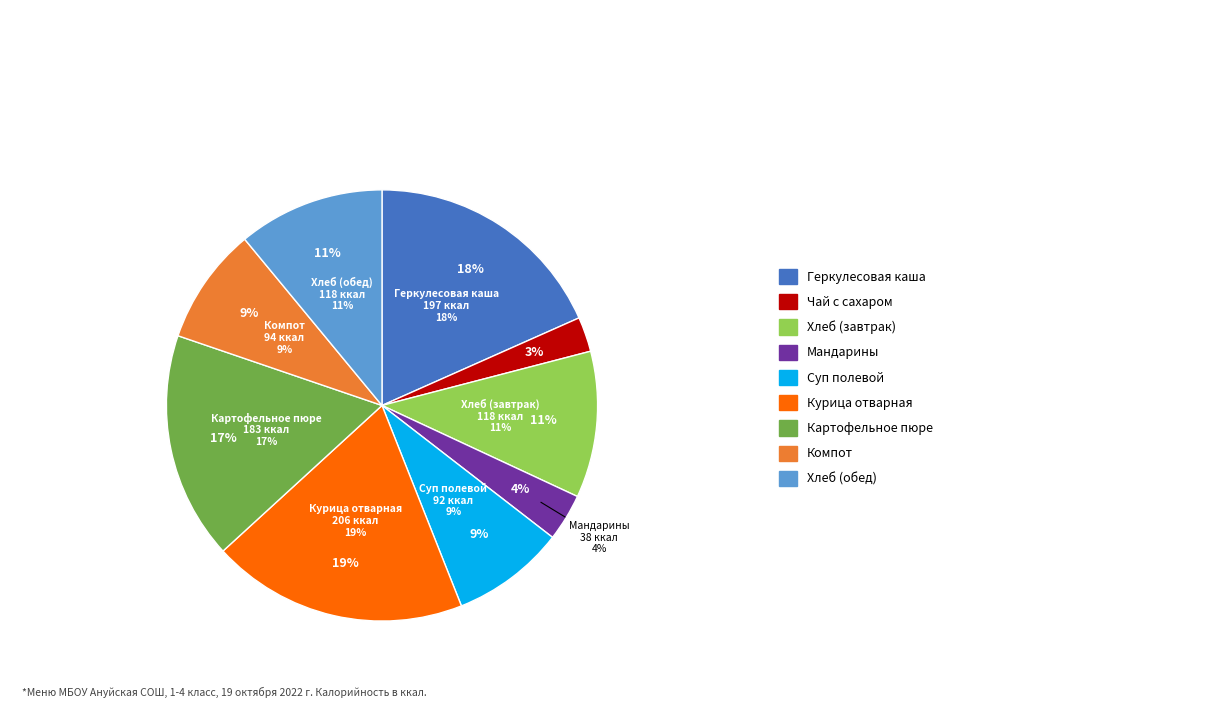

Is there any slice that represents more than half of the pie?

No